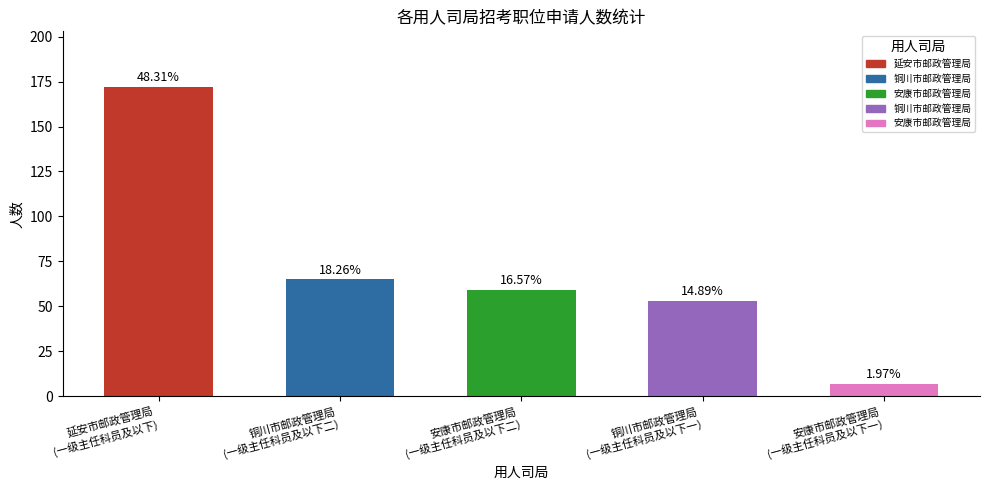

Which has a higher value, 安康市邮政管理局
(一级主任科员及以下二) or 铜川市邮政管理局
(一级主任科员及以下二)?

铜川市邮政管理局
(一级主任科员及以下二)